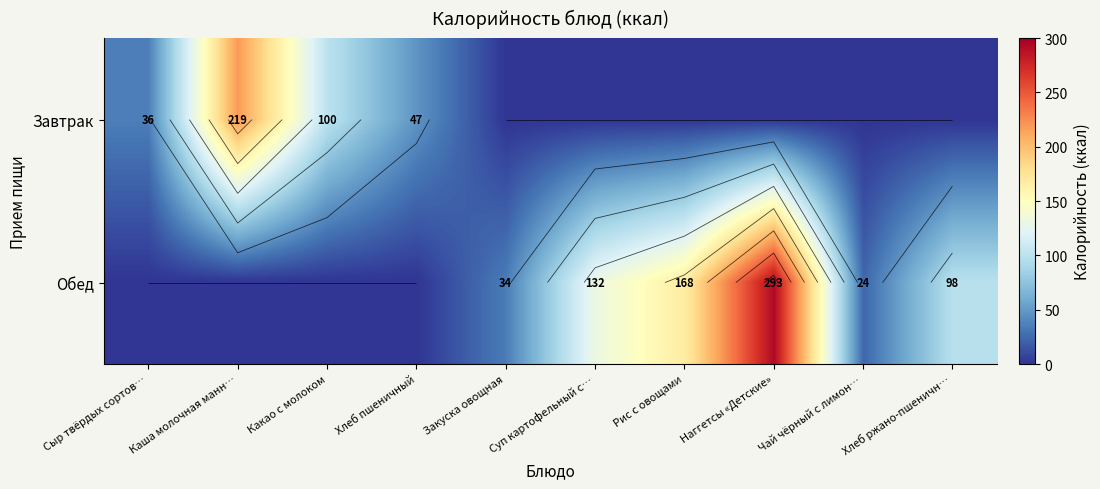

Count the number of categories in the chart.

10